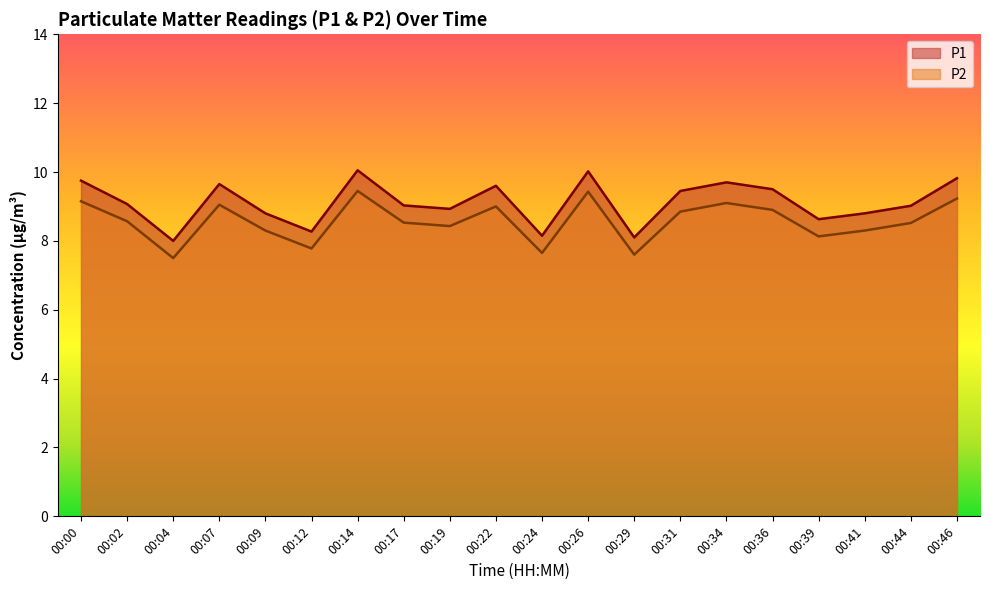

What is the sum of the P2 values at 00:29 and 00:44?

16.1